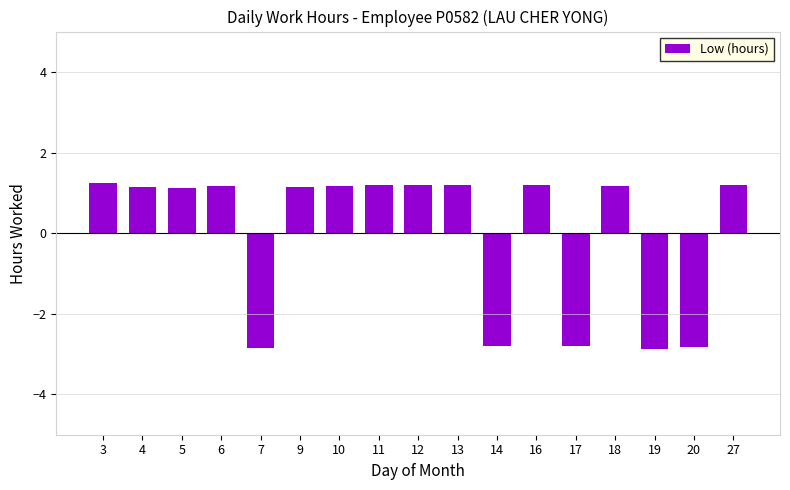

What is the smallest value displayed?

-2.9